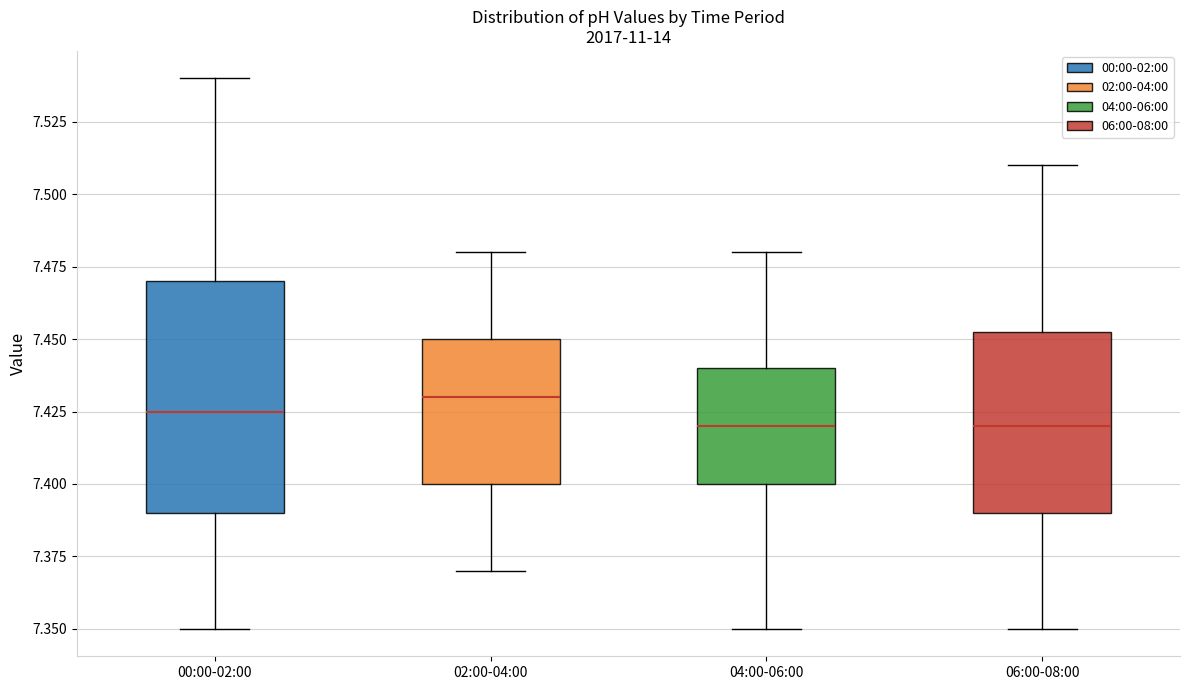

Reading left to right, read every box against the y-axis: the position of its median line, the range the box covers, and the ends of its whiskers. The values are not printed on the chart, so give them approximately, as read against the axis.

00:00-02:00: median 7.425, box 7.390 to 7.470, whiskers 7.350 to 7.540
02:00-04:00: median 7.430, box 7.400 to 7.450, whiskers 7.370 to 7.480
04:00-06:00: median 7.420, box 7.400 to 7.440, whiskers 7.350 to 7.480
06:00-08:00: median 7.420, box 7.390 to 7.455, whiskers 7.350 to 7.510